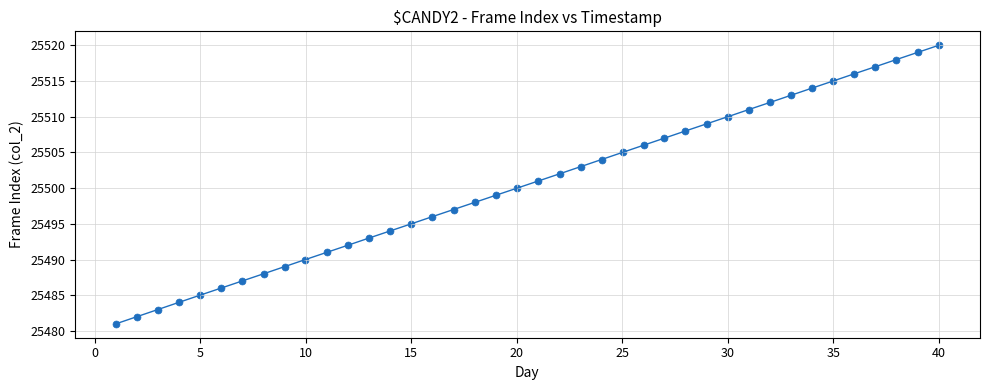

What is the range of Y values (max minus min)?

39